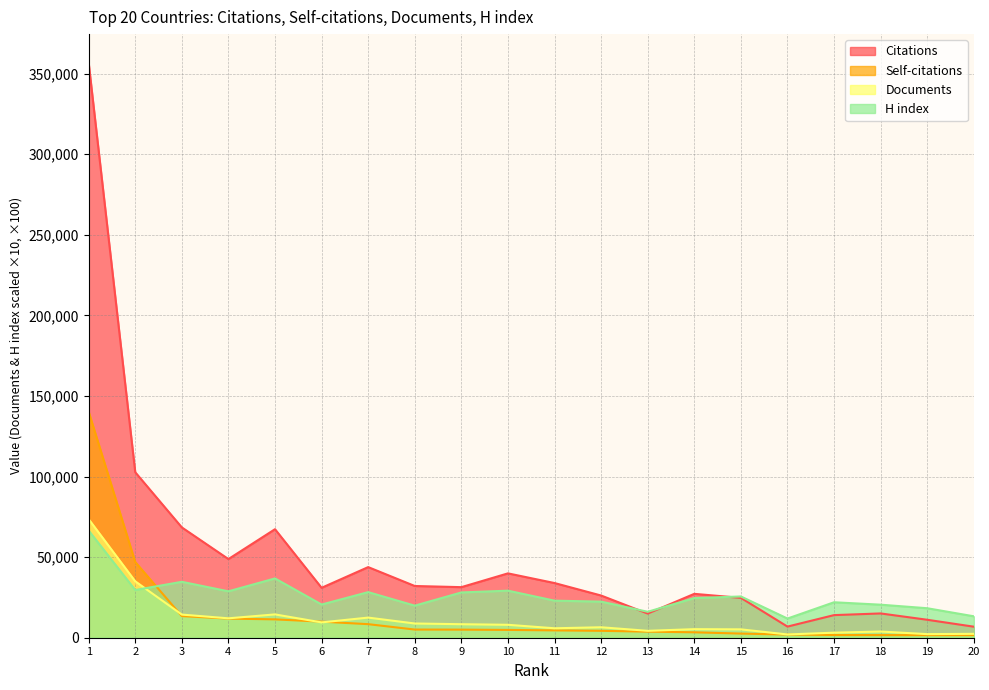

Reading left to right, what are all the values shown in this chart?

Citations: 1=356729	2=102686	3=68453	4=48807	5=67342	6=30974	7=43822	8=32097	9=31381	10=39935	11=33932	12=26184	13=14988	14=27230	15=24733	16=6906	17=14028	18=15067	19=11141	20=6844
Self-citations: 1=140244	2=46980	3=13419	4=11865	5=11392	6=9972	7=8413	8=5066	9=5016	10=4847	11=4550	12=4281	13=3760	14=3366	15=2560	16=1962	17=1695	18=1634	19=1610	20=1610
Documents: 1=73580	2=35000	3=14360	4=12040	5=14470	6=9510	7=12490	8=8830	9=8380	10=8020	11=5860	12=6490	13=4280	14=5310	15=5190	16=2030	17=3130	18=3850	19=2230	20=2410
H index: 1=66500	2=29600	3=34700	4=28800	5=36800	6=20600	7=28300	8=19900	9=28100	10=29200	11=23000	12=22400	13=16100	14=24600	15=25600	16=11900	17=22000	18=20500	19=18300	20=13300